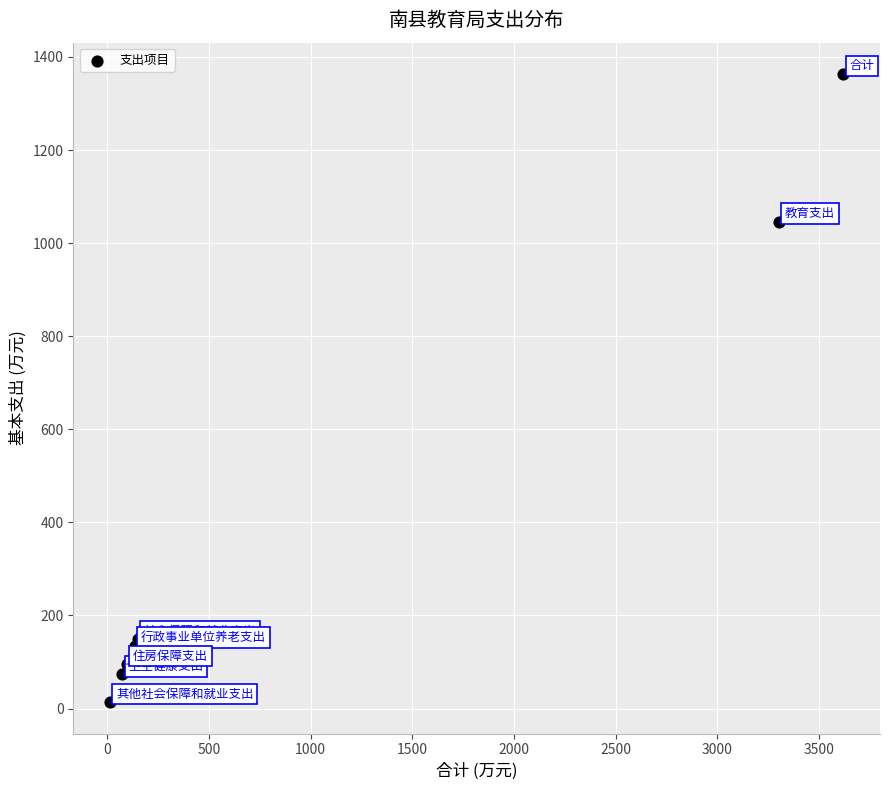

What Y value in the scatter plot is closest to 688?

1045.6